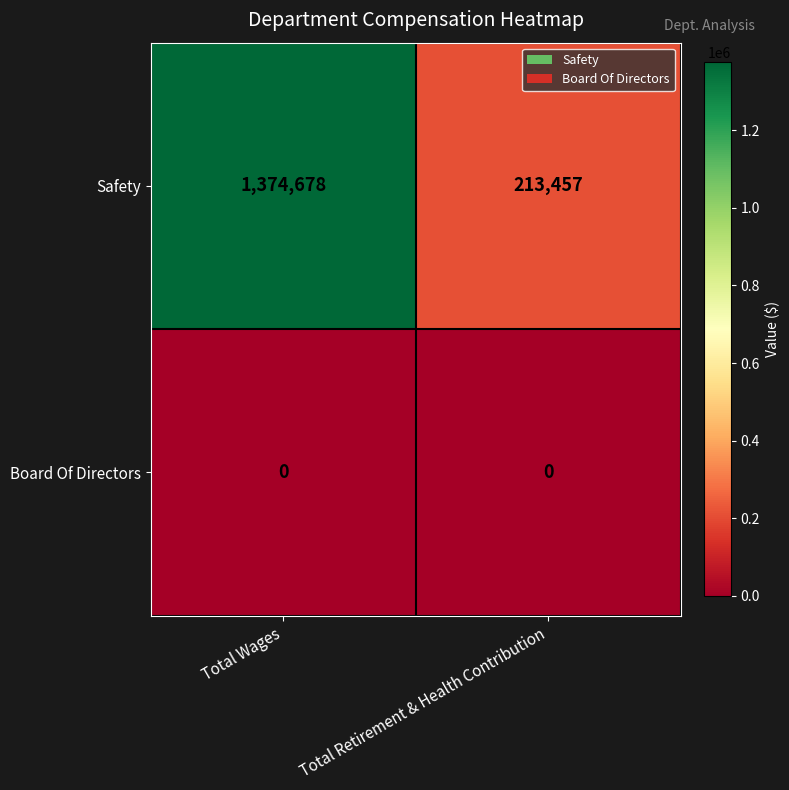

What is the approximate value of Safety at Total Retirement & Health Contribution, to the nearest 10?

213460